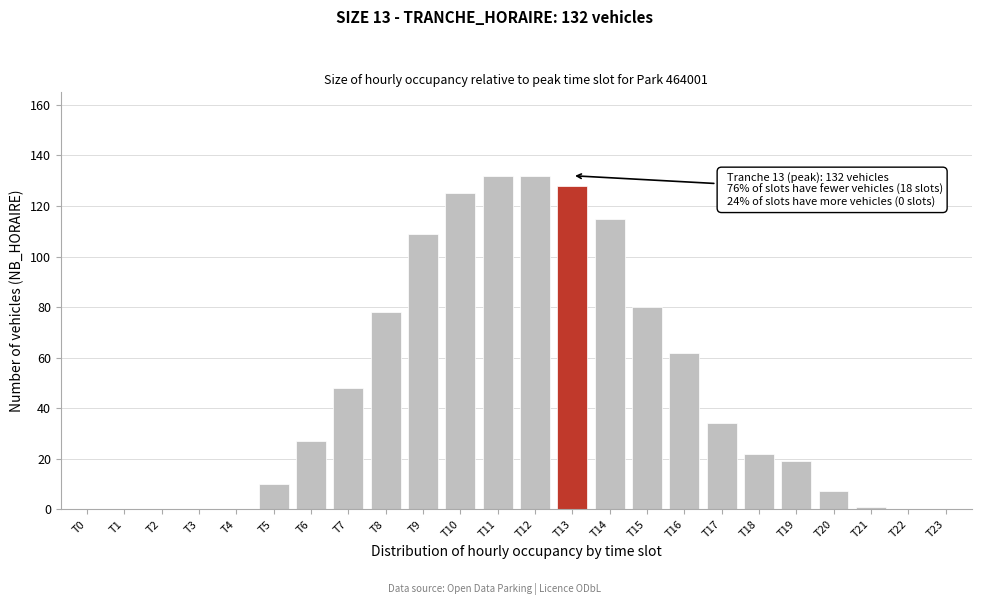

Reading left to right, list all the values displayed in this chart.

T0=0	T1=0	T2=0	T3=0	T4=0	T5=10	T6=27	T7=48	T8=78	T9=109	T10=125	T11=132	T12=132	T13=128	T14=115	T15=80	T16=62	T17=34	T18=22	T19=19	T20=7	T21=1	T22=0	T23=0